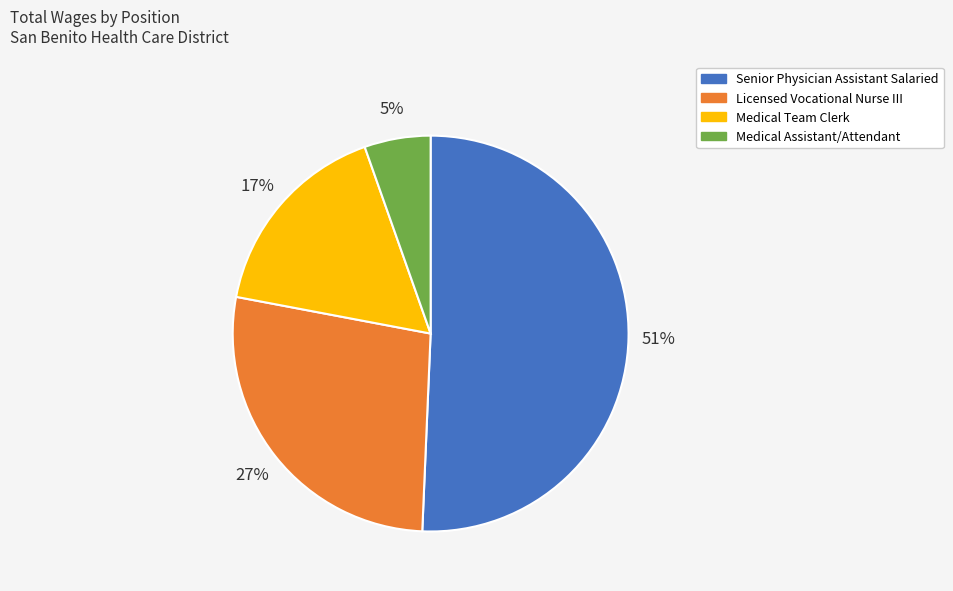

What is the ratio of the value at Medical Team Clerk to the value at Senior Physician Assistant Salaried?

0.3